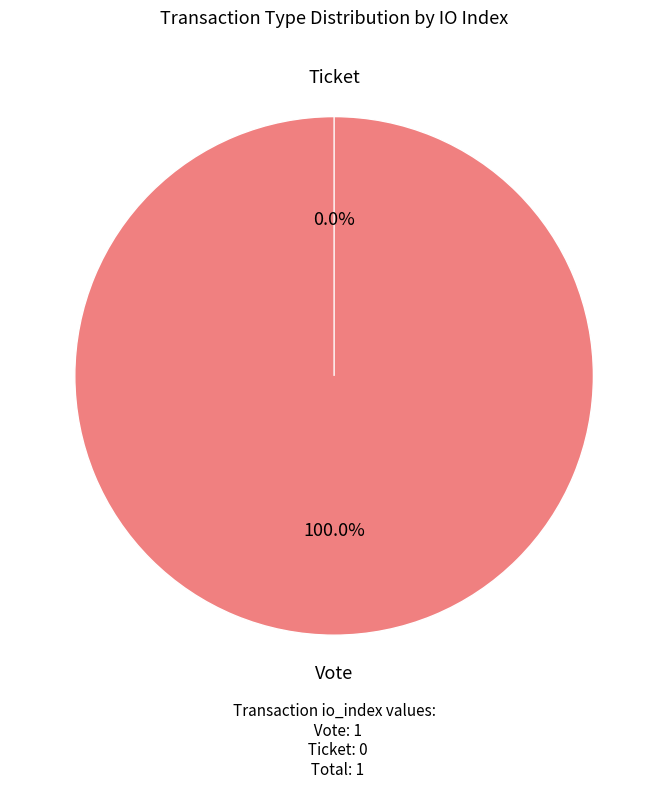

Rank the categories by value from lowest to highest.

Ticket, Vote